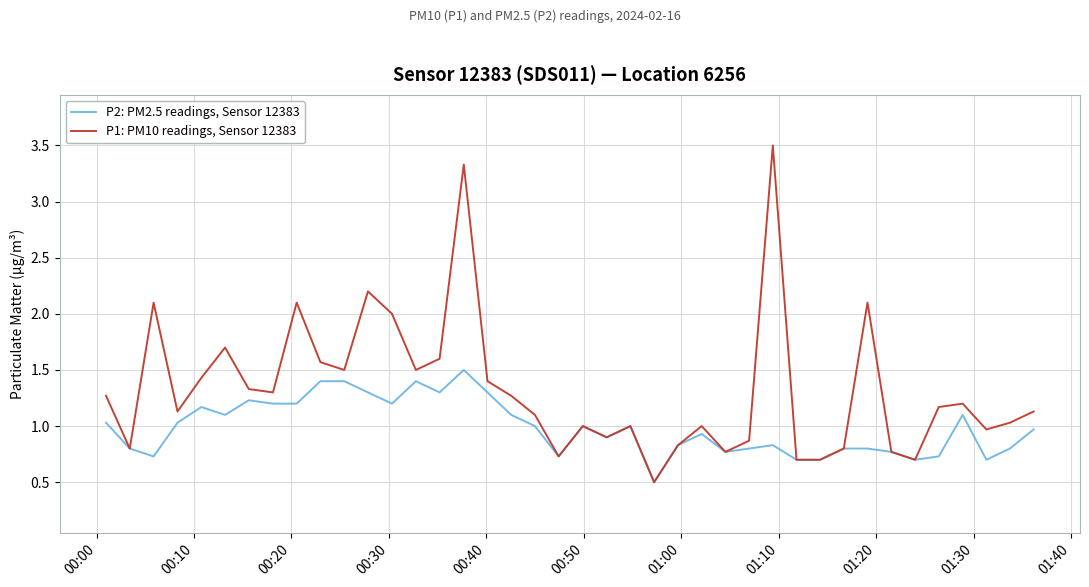

What is the average value of the P2: PM2.5 readings, Sensor 12383 series?

1.0